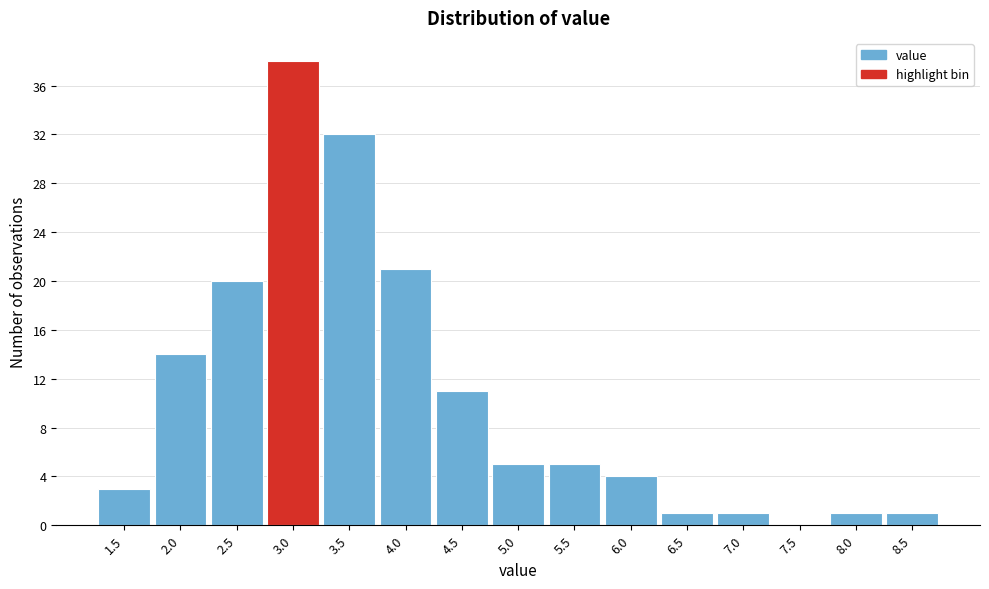

Reading right to left, transcribe all the data shown in this chart.

8.5=1	8.0=1	7.5=0	7.0=1	6.5=1	6.0=4	5.5=5	5.0=5	4.5=11	4.0=21	3.5=32	3.0=38	2.5=20	2.0=14	1.5=3